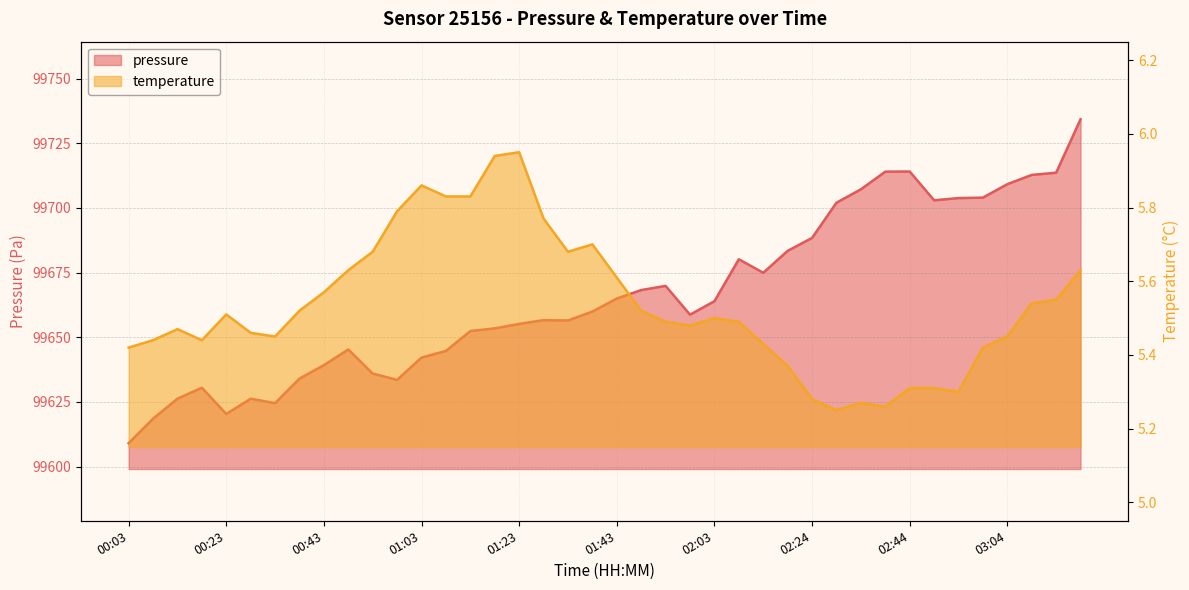

Rank the series at 00:33 from highest to lowest value.

pressure, temperature